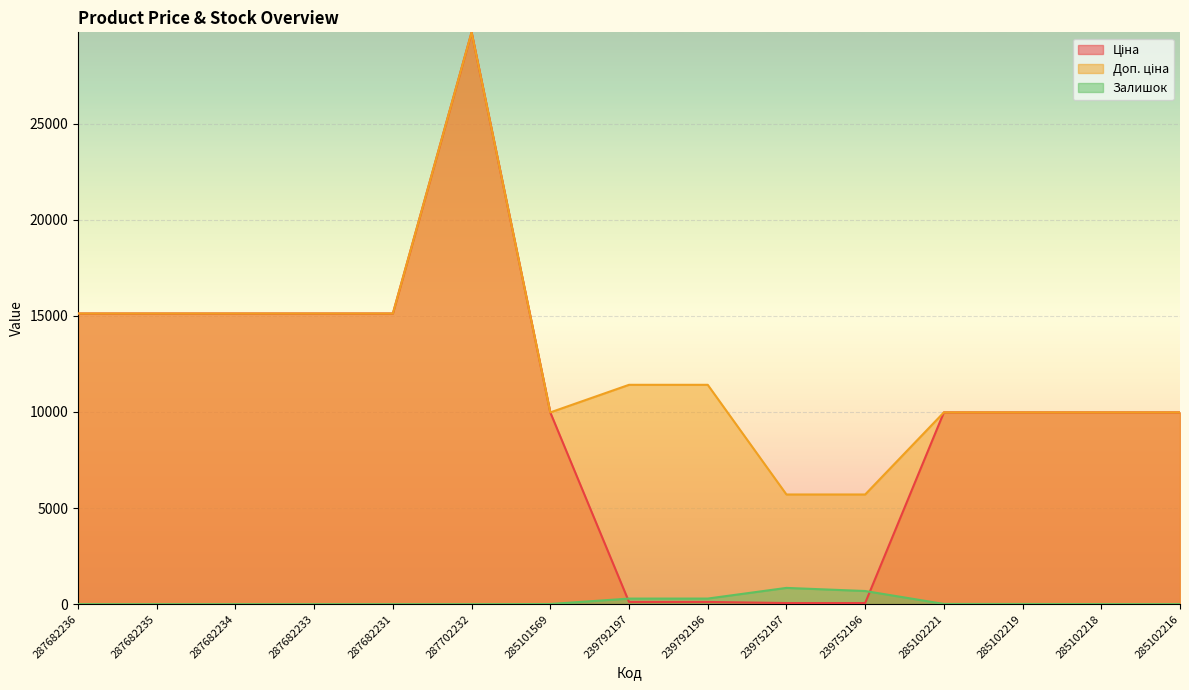

What are all the series names shown in the legend?

Ціна, Доп. ціна, Залишок